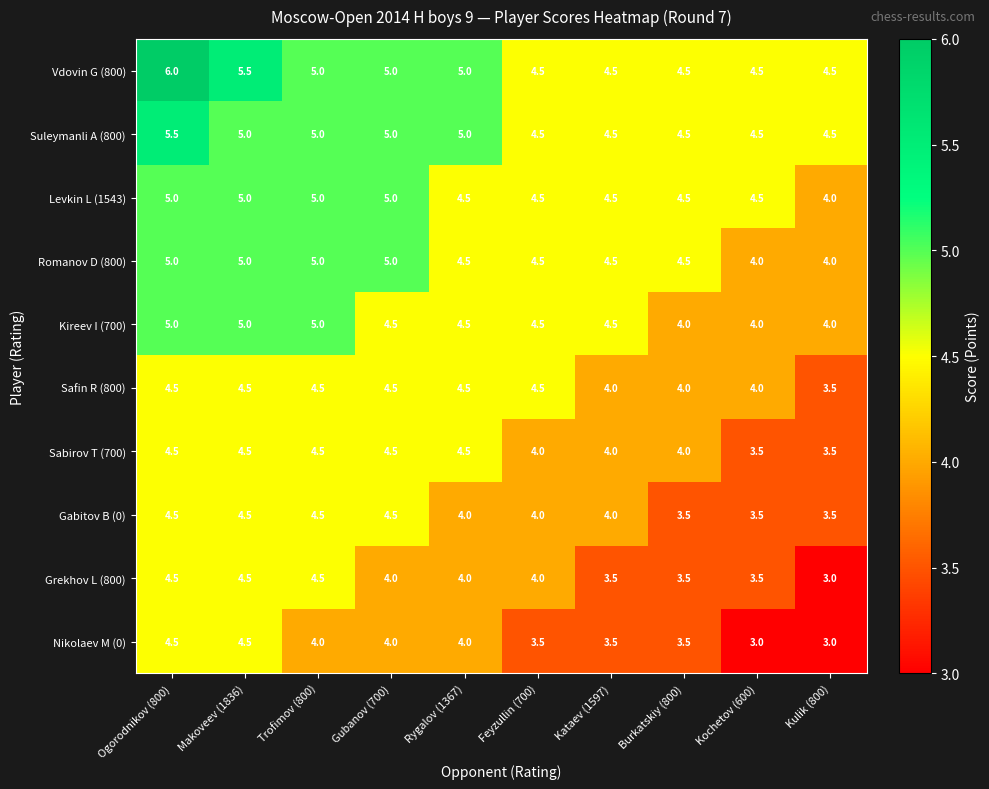

At which label does Nikolaev M (0) first exceed 4?

Ogorodnikov (800)